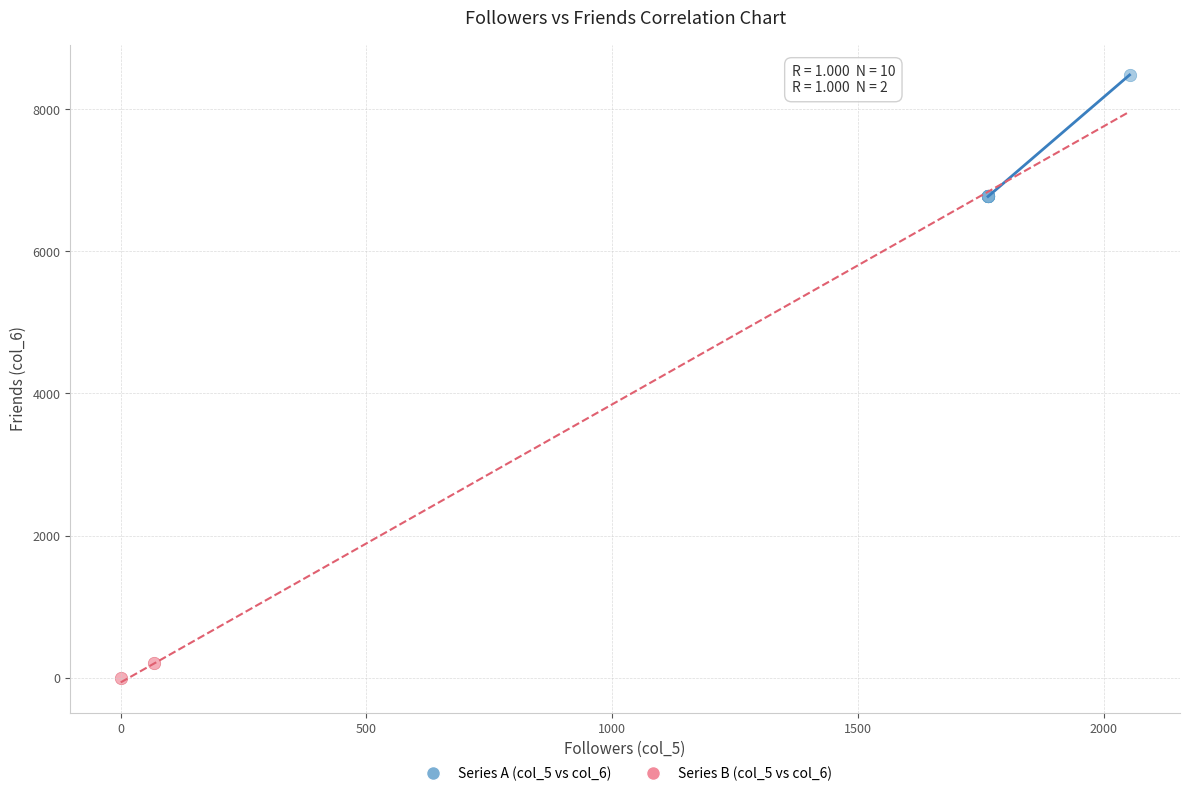

What are all the series names shown in the legend?

Series A (col_5 vs col_6), Series B (col_5 vs col_6)